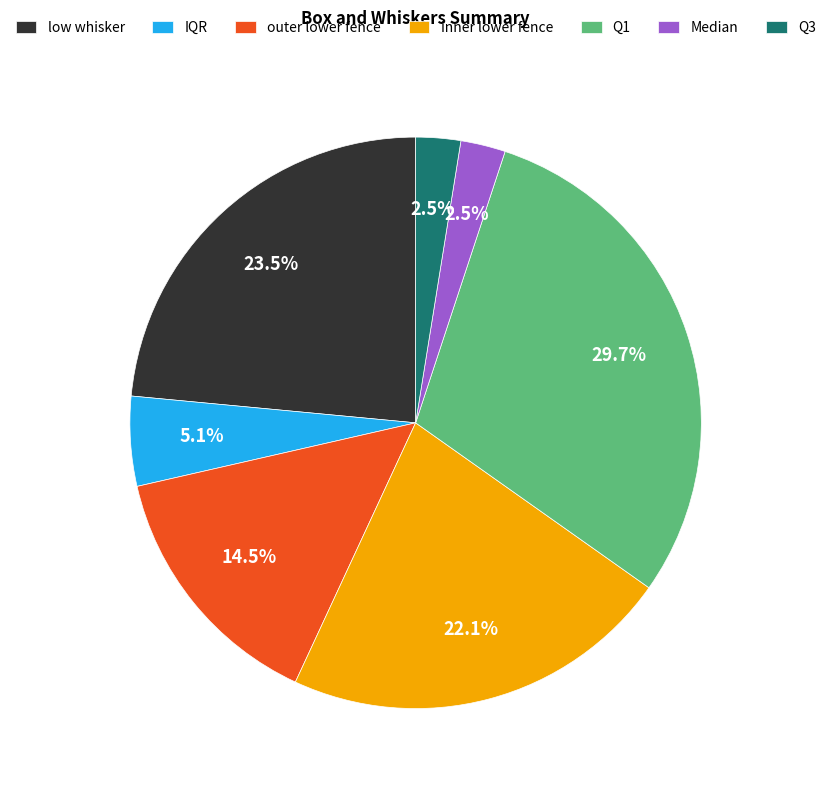

True or false: Q1 accounts for 30% of the total.

True